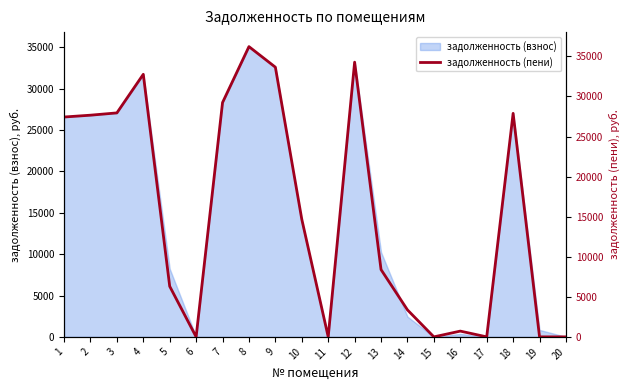

The value at 5 is 10249.9. True or false?

False